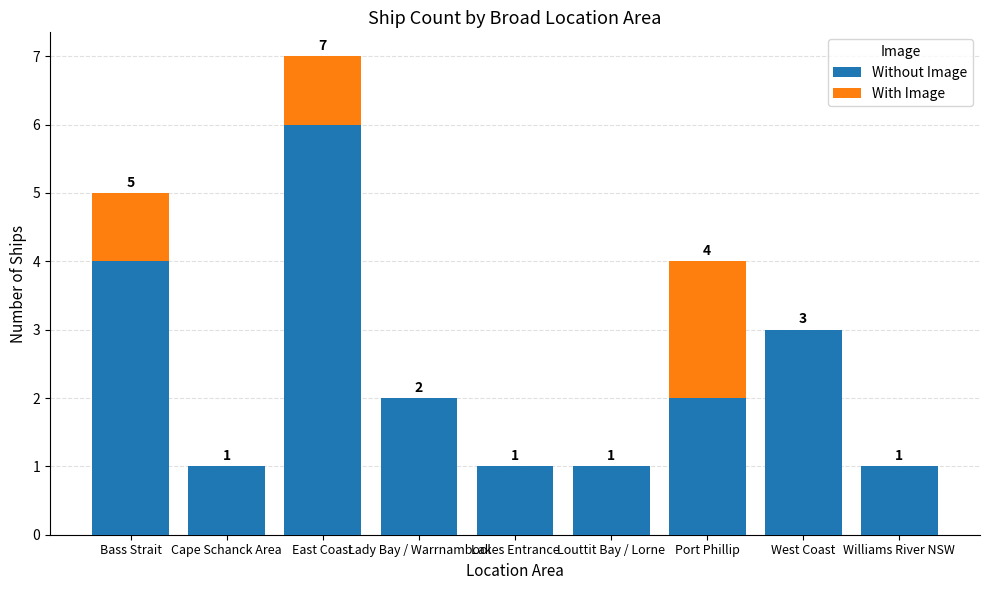

What is the sum of all Without Image values?

21